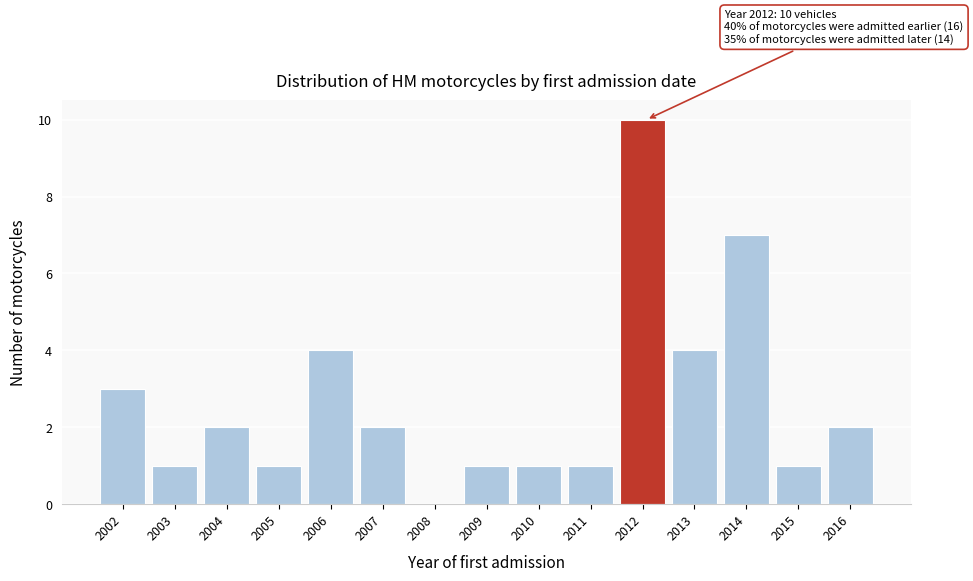

Reading right to left, transcribe all the data shown in this chart.

2016=2	2015=1	2014=7	2013=4	2012=10	2011=1	2010=1	2009=1	2008=0	2007=2	2006=4	2005=1	2004=2	2003=1	2002=3